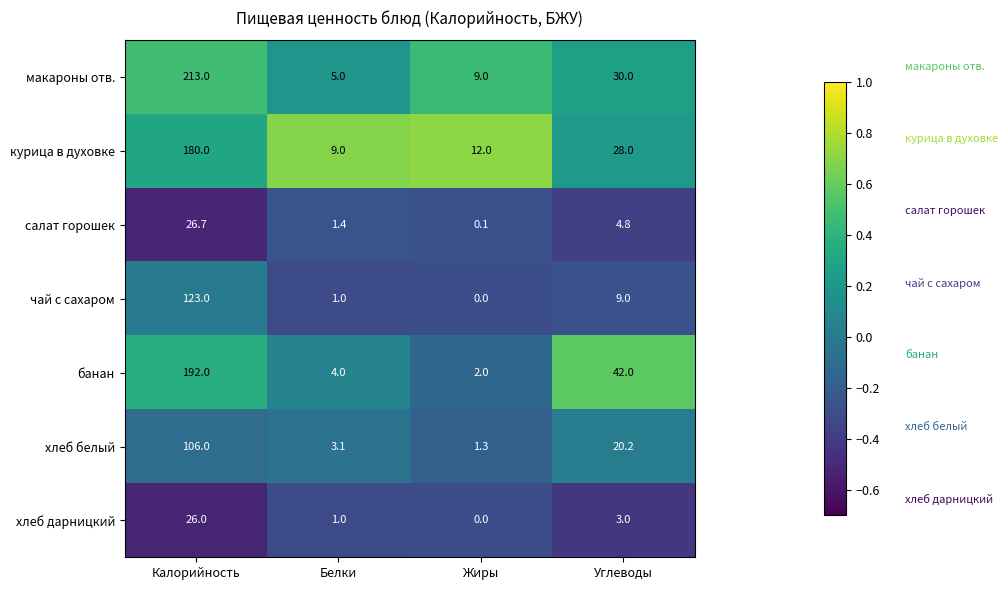

At which category does the chart reach its minimum across all series?

Жиры